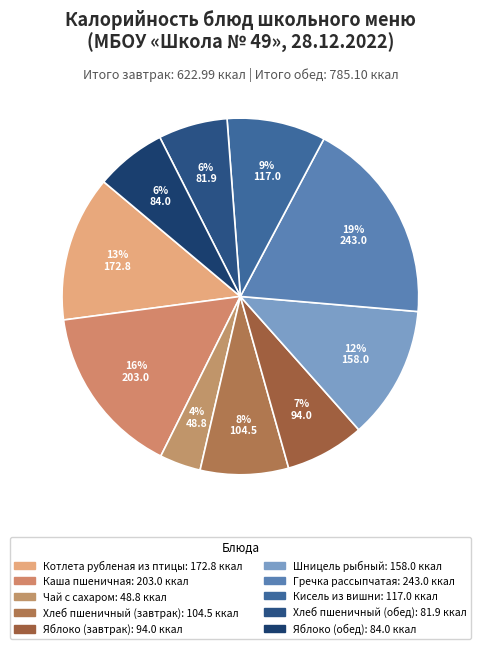

Which has a higher value, Чай с сахаром or Яблоко (завтрак)?

Яблоко (завтрак)